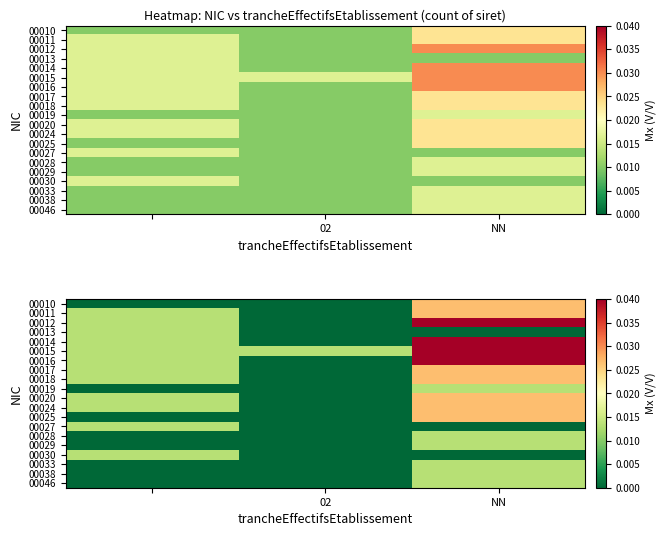

How many categories are shown in the chart?

3